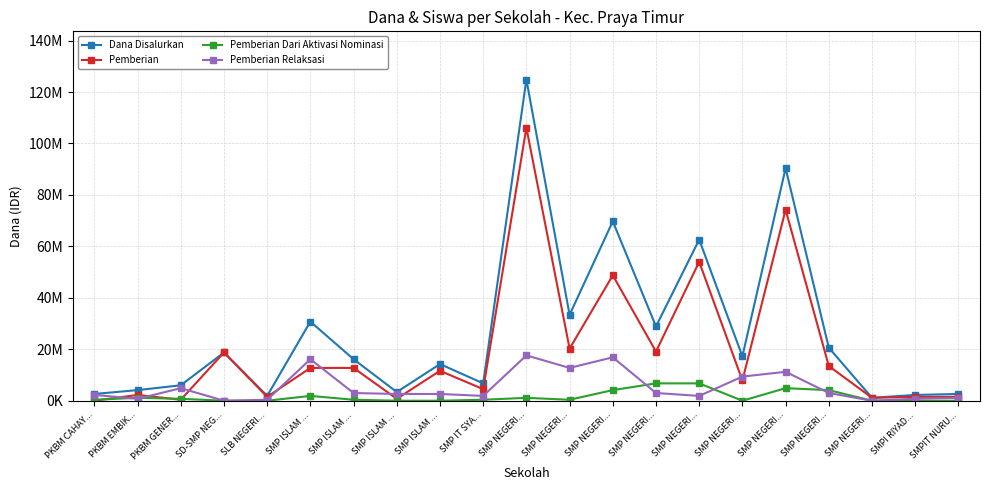

The value of Dana Disalurkan at PKBM EMBIK... is 4125000. True or false?

True